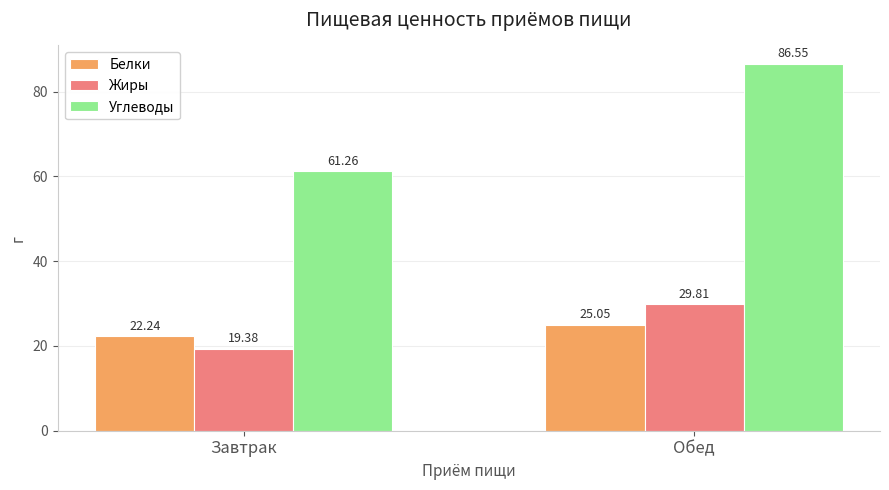

What is the difference between the maximum and minimum values in the Белки series?

2.8